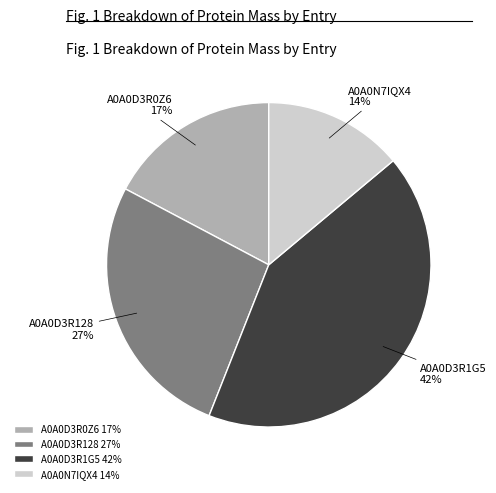

How many segments does this pie chart have?

4